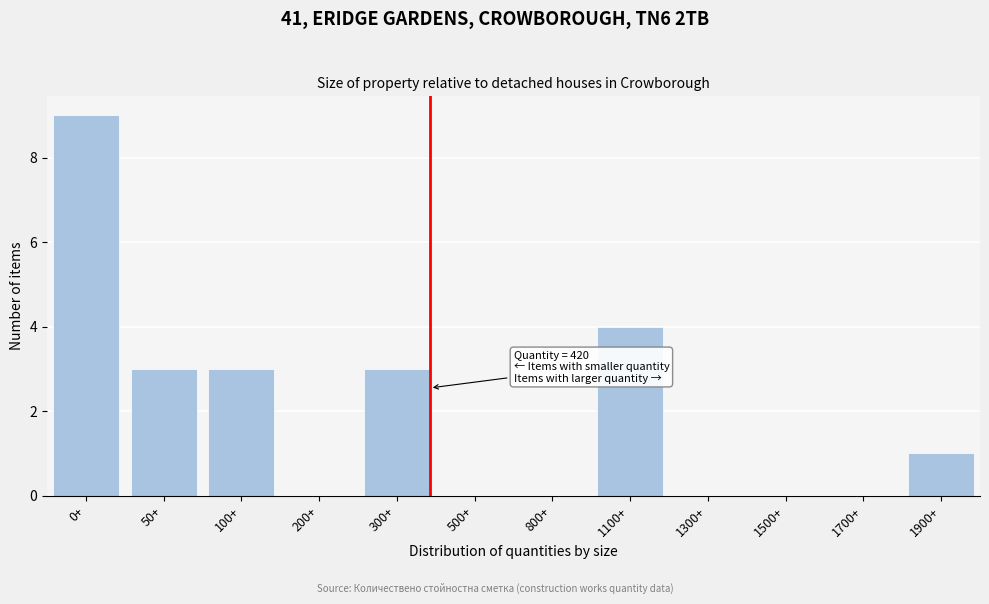

Reading right to left, list all the values displayed in this chart.

1900+=1	1700+=0	1500+=0	1300+=0	1100+=4	800+=0	500+=0	300+=3	200+=0	100+=3	50+=3	0+=9